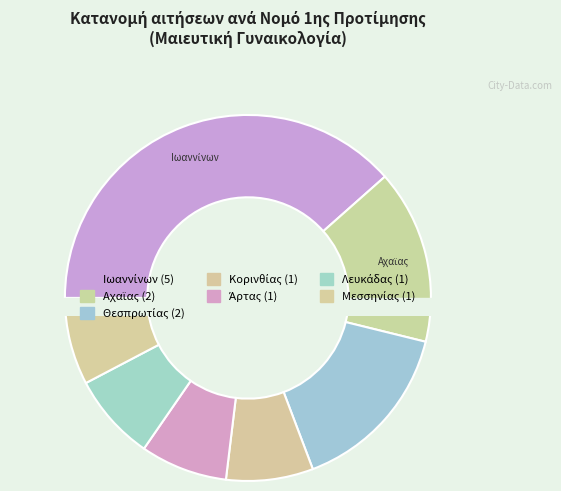

To the nearest percent, what percentage of the pie is Αχαϊας?

15%